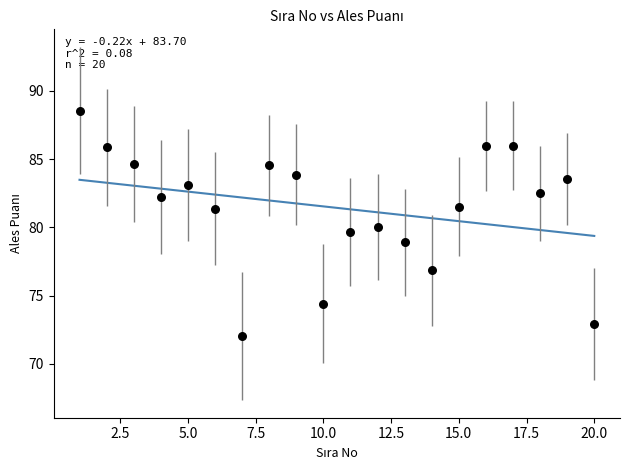

What is the range of X values (max minus min)?

19.0